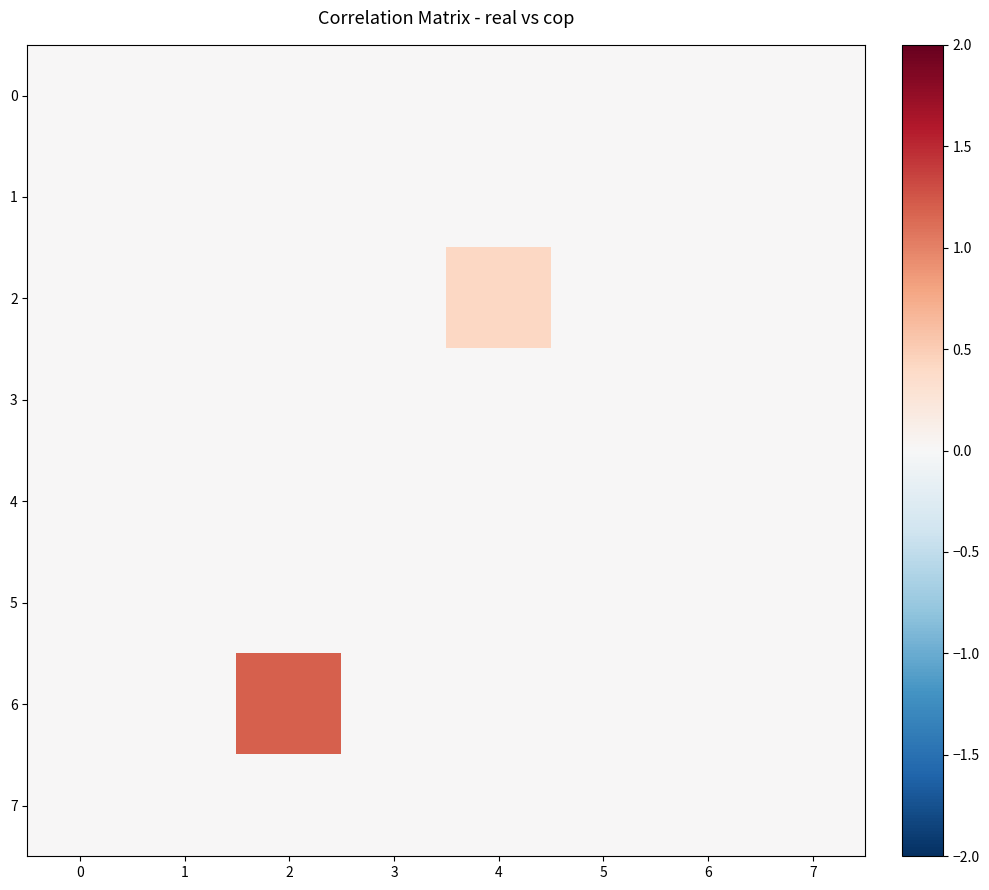

Between 0 and 1, which series saw the biggest shift?

3